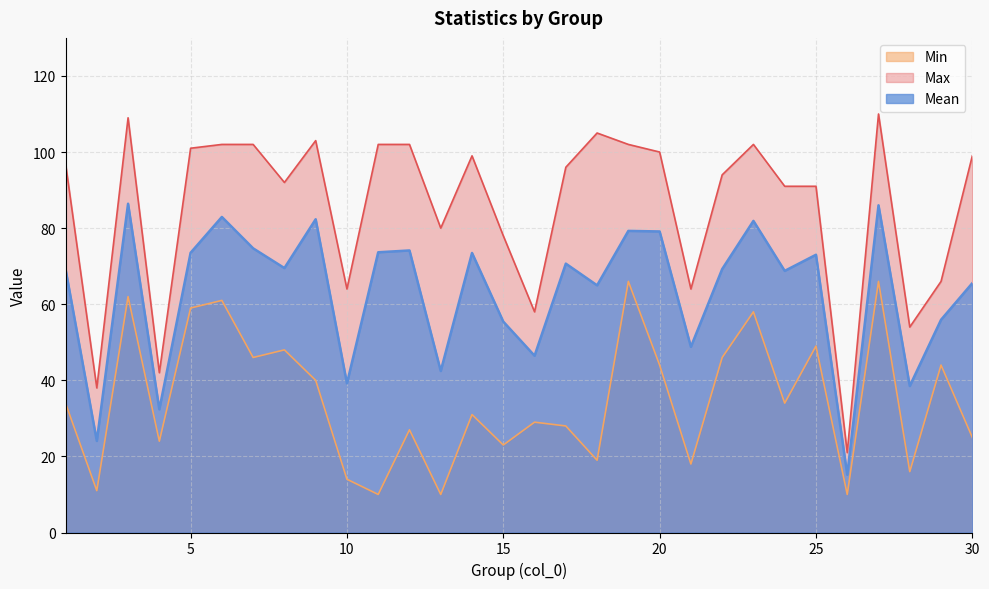

True or false: Mean has more than 1 points higher than both neighbors.

True